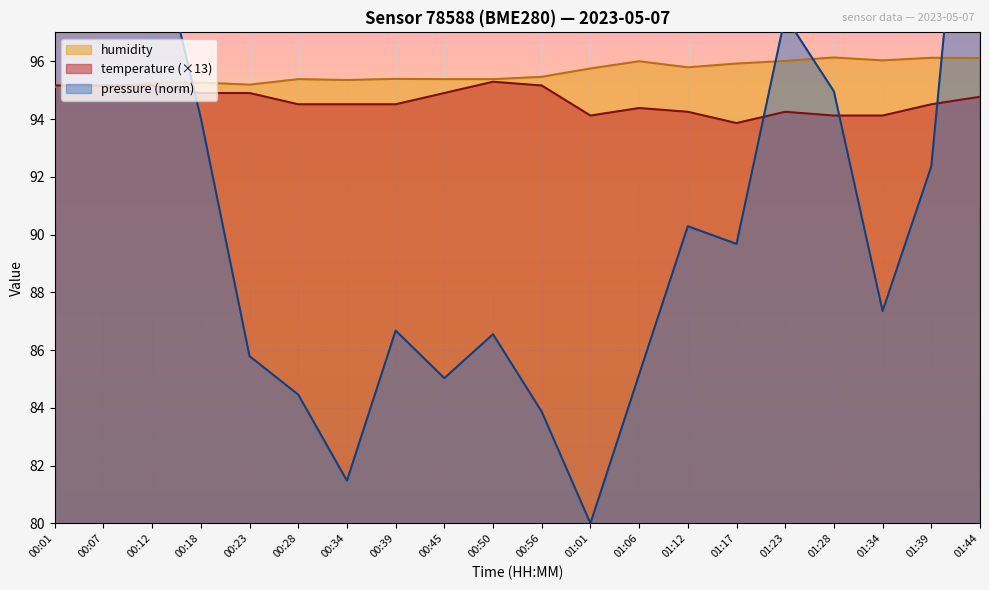

The humidity series shows 142.2 at 00:56. True or false?

False